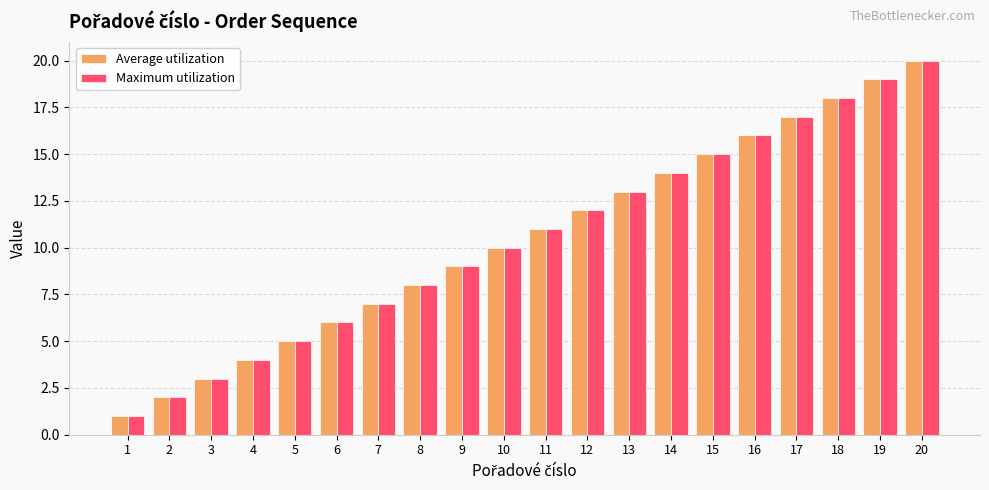

Count the number of data series in this chart.

2